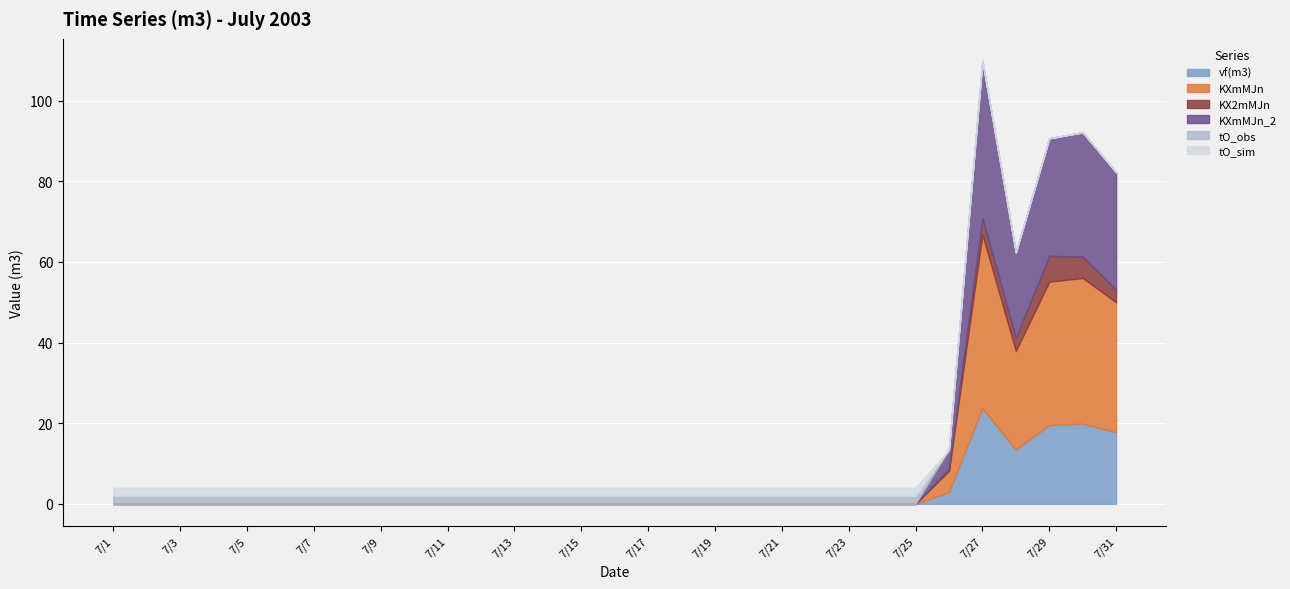

True or false: tO_obs and KXmMJn_2 intersect in this chart.

True